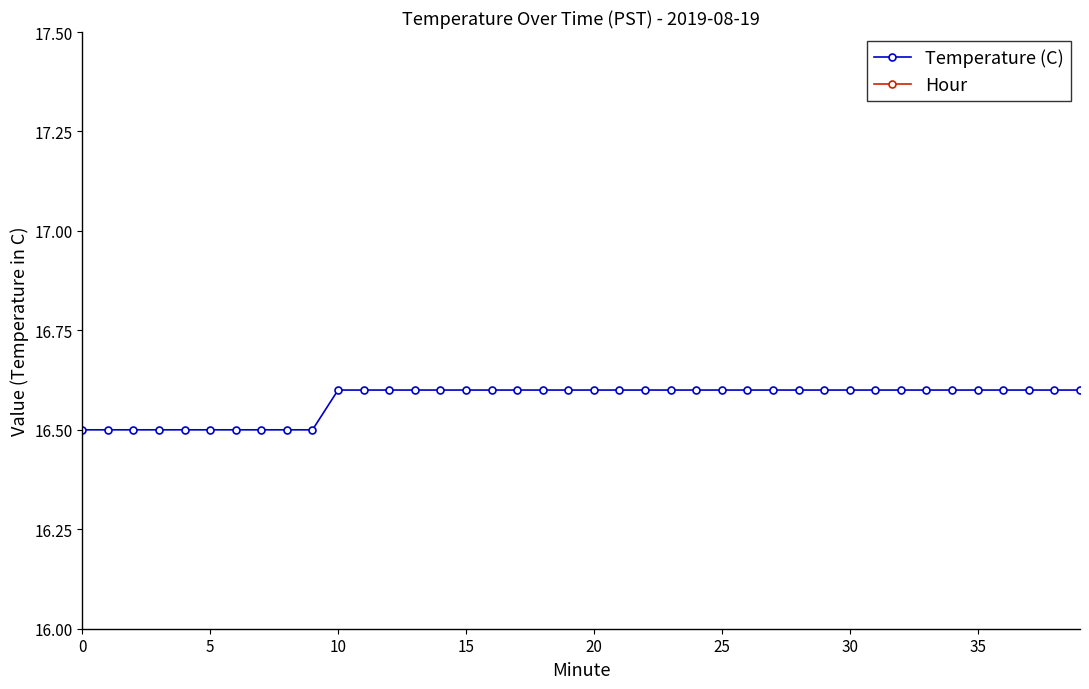

What is the sum of the Temperature (C) values at 35 and 30?

33.2